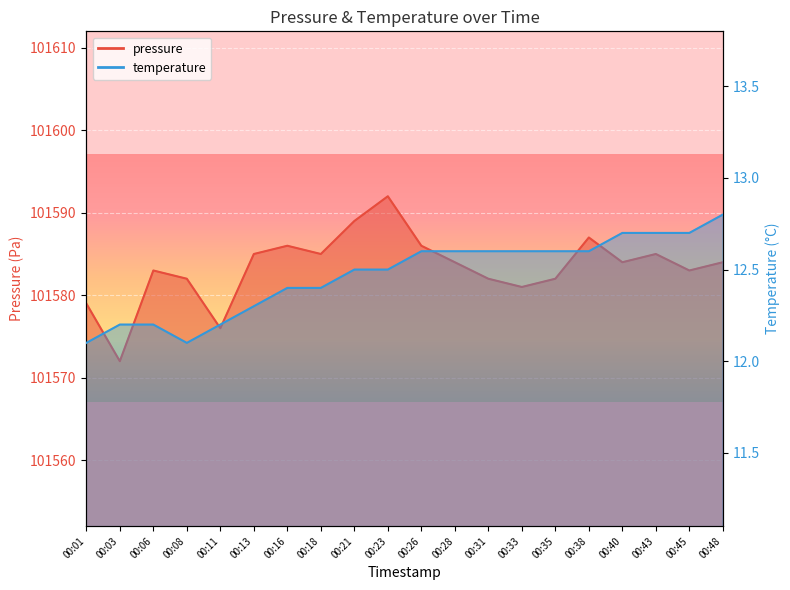

What are all the series names shown in the legend?

pressure, temperature